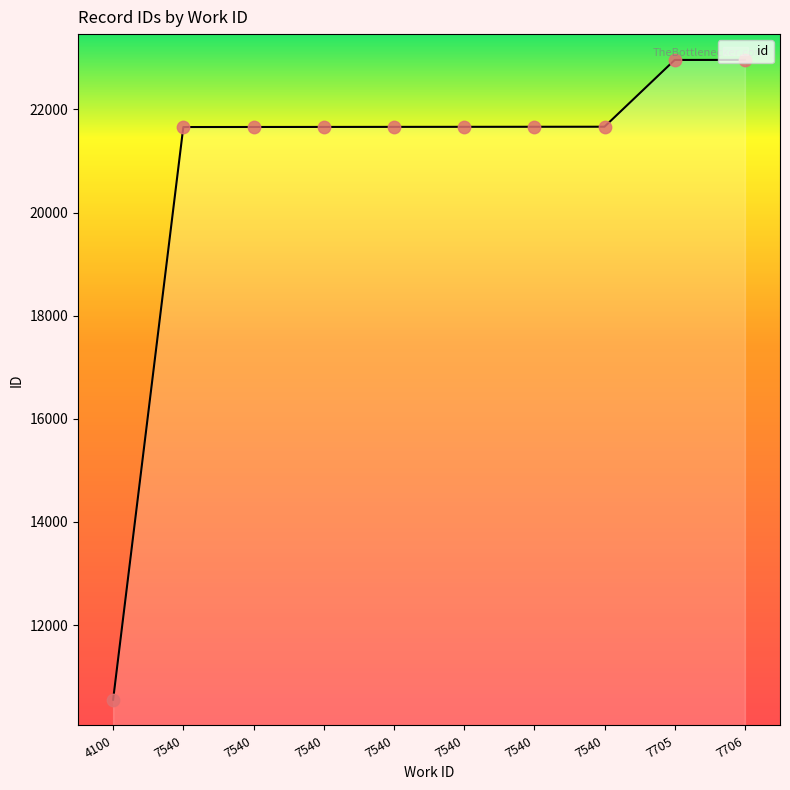

Between 4100 and 7540, which is larger?

7540